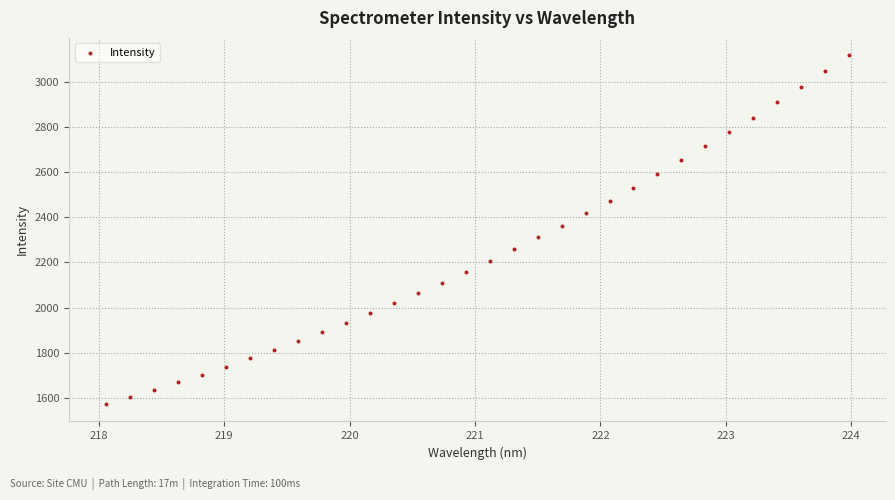

What is the range of Y values (max minus min)?

1544.6